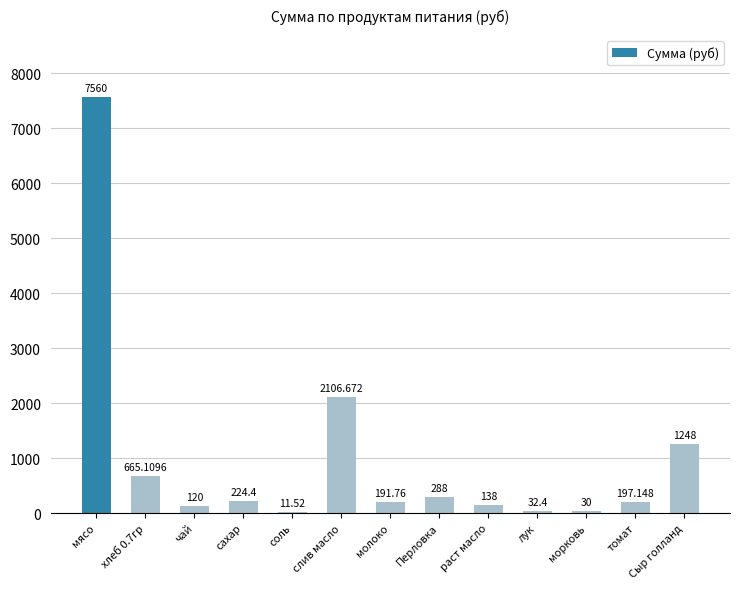

Reading left to right, transcribe all the data shown in this chart.

7560.0	665.1	120.0	224.4	11.5	2106.7	191.8	288.0	138.0	32.4	30.0	197.1	1248.0